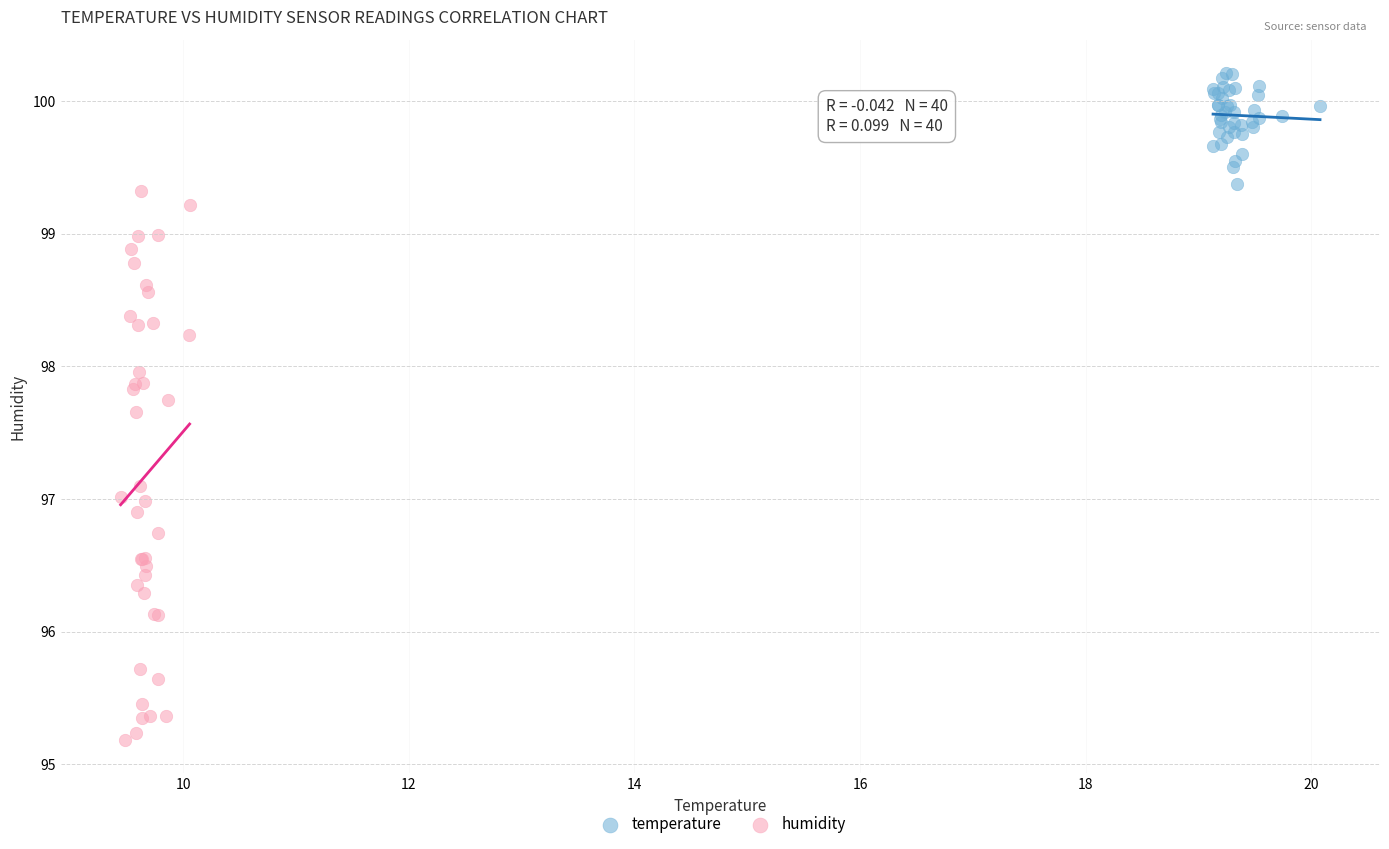

Which series reaches the minimum Y coordinate?

humidity